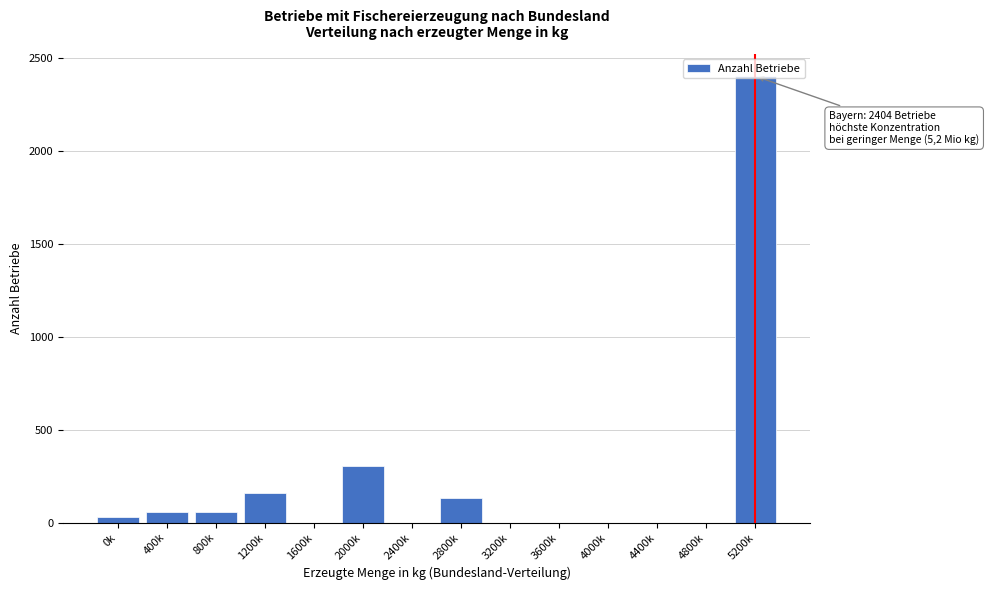

The value at 2400k is -1654. True or false?

False